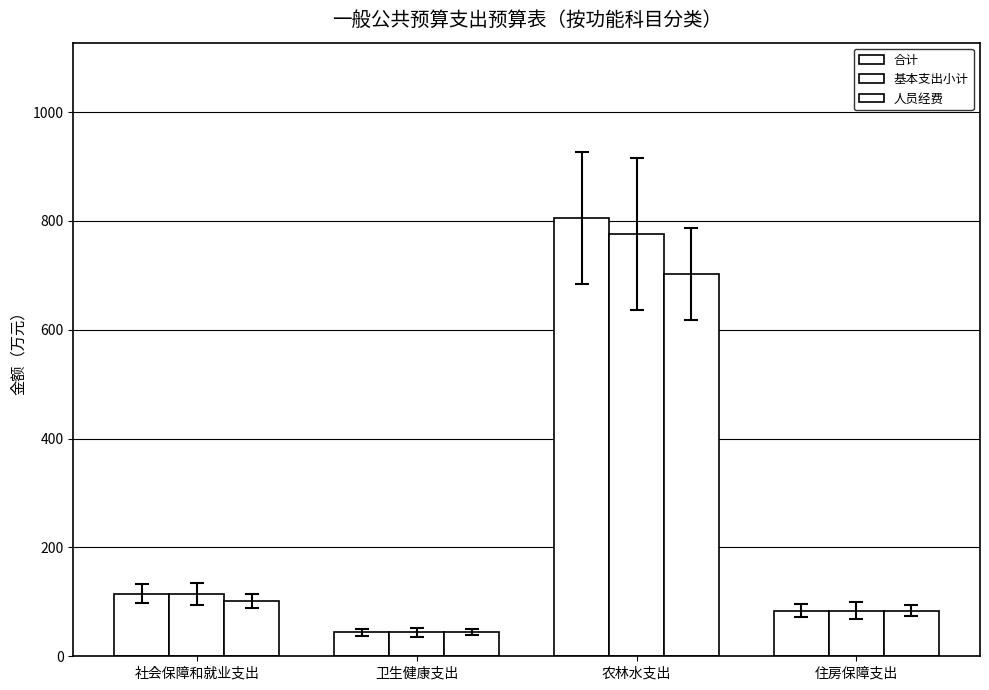

Rank the series at 社会保障和就业支出 from lowest to highest value.

人员经费, 基本支出小计, 合计